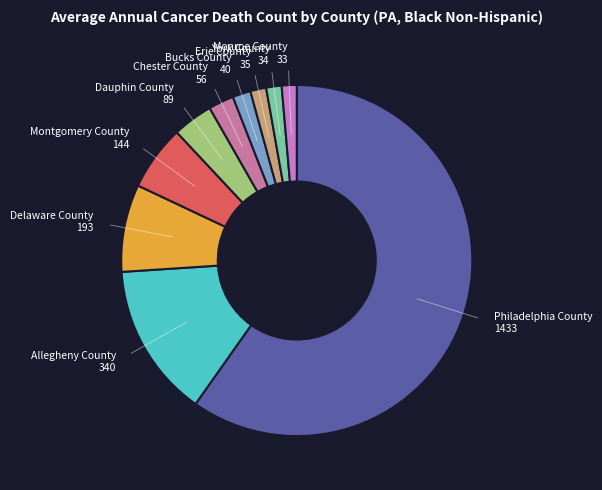

Count the number of slices in the pie.

10